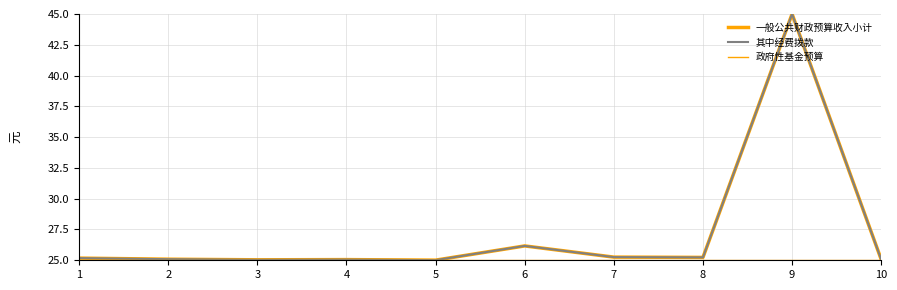

Reading left to right, transcribe all the data shown in this chart.

一般公共财政预算收入小计: 1=25.2	2=25.1	3=25.0	4=25.1	5=25.0	6=26.2	7=25.3	8=25.2	9=45.0	10=25.1
其中经费拨款: 1=25.2	2=25.1	3=25.0	4=25.1	5=25.0	6=26.2	7=25.3	8=25.2	9=45.0	10=25.1
政府性基金预算: 1=25.0	2=25.0	3=25.0	4=25.0	5=25.0	6=25.0	7=25.0	8=25.0	9=25.0	10=25.0